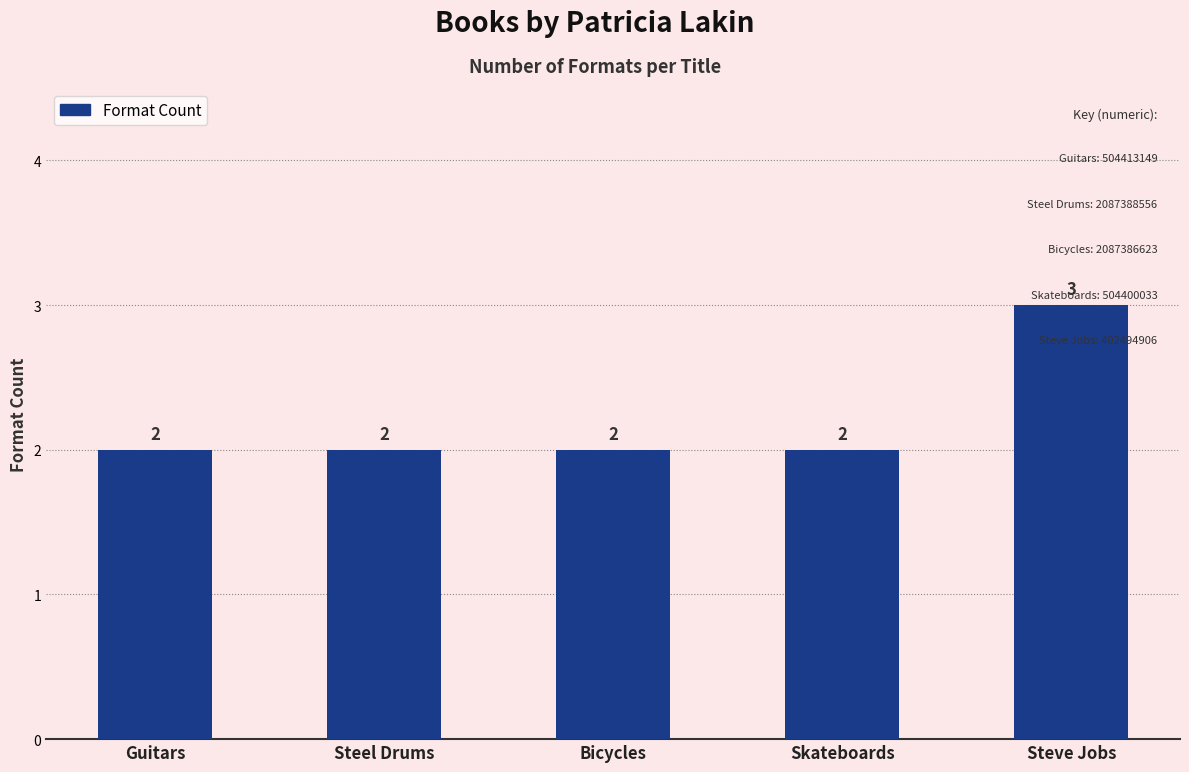

Reading left to right, list all the values displayed in this chart.

Guitars=2	Steel Drums=2	Bicycles=2	Skateboards=2	Steve Jobs=3